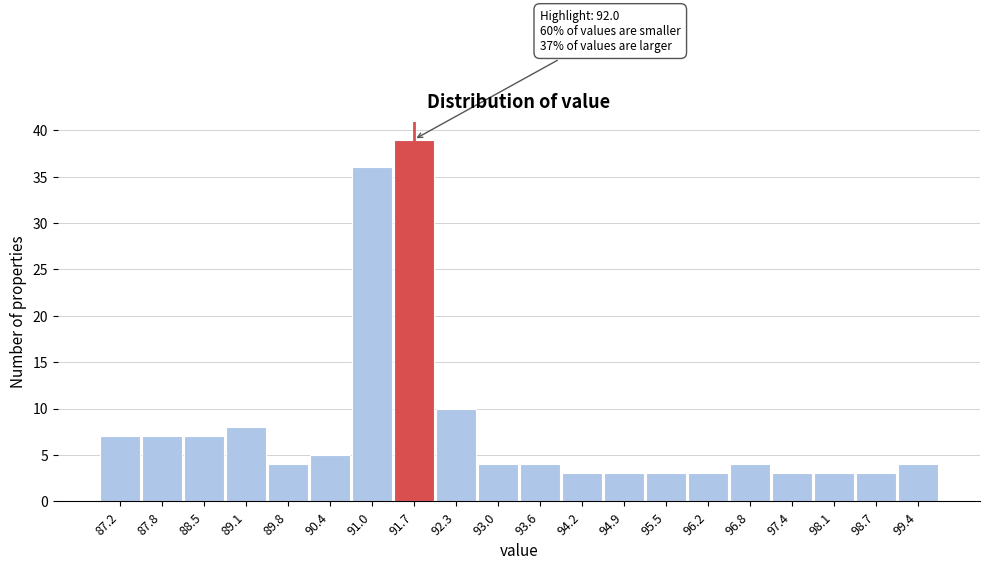

Reading left to right, extract all data points from this chart.

87.2=7	87.8=7	88.5=7	89.1=8	89.8=4	90.4=5	91.0=36	91.7=39	92.3=10	93.0=4	93.6=4	94.2=3	94.9=3	95.5=3	96.2=3	96.8=4	97.4=3	98.1=3	98.7=3	99.4=4